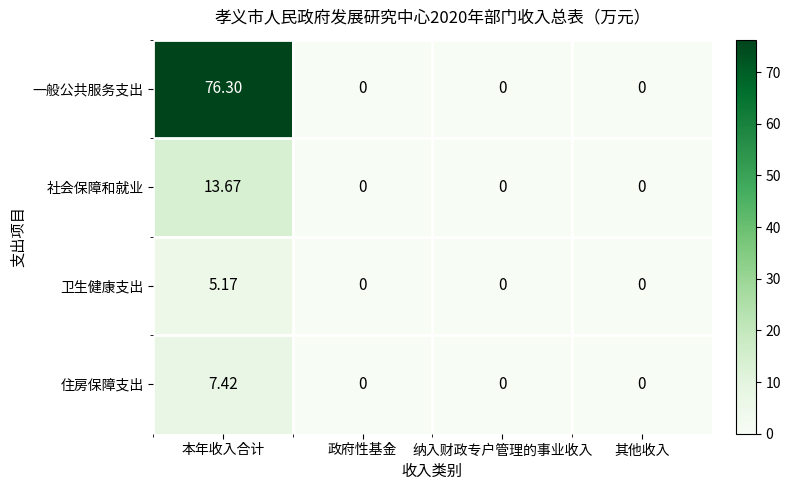

Rank the series by their maximum value, from highest to lowest.

一般公共服务支出, 社会保障和就业, 住房保障支出, 卫生健康支出